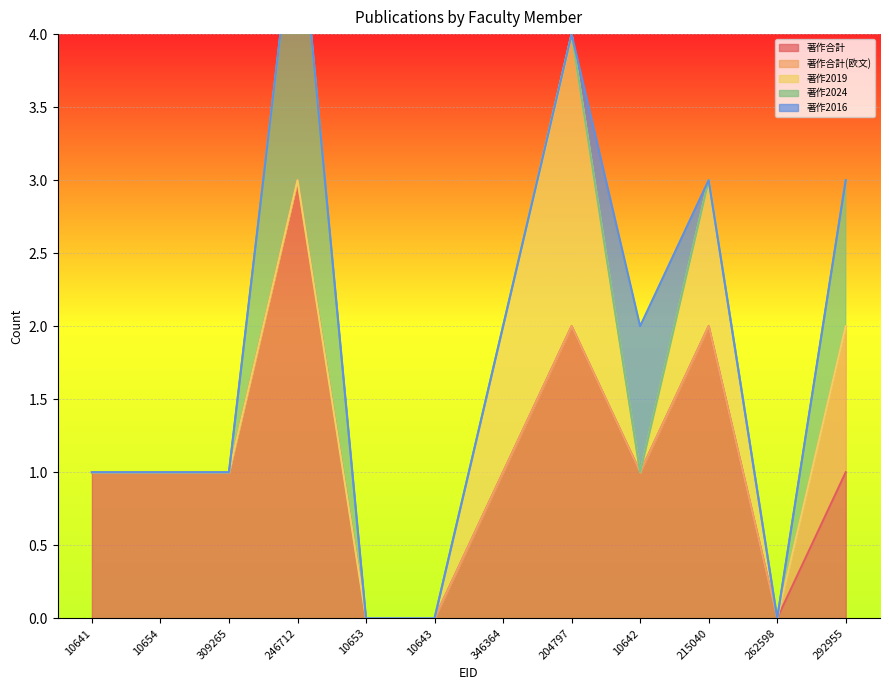

At which category is the sum across all series the highest?

246712